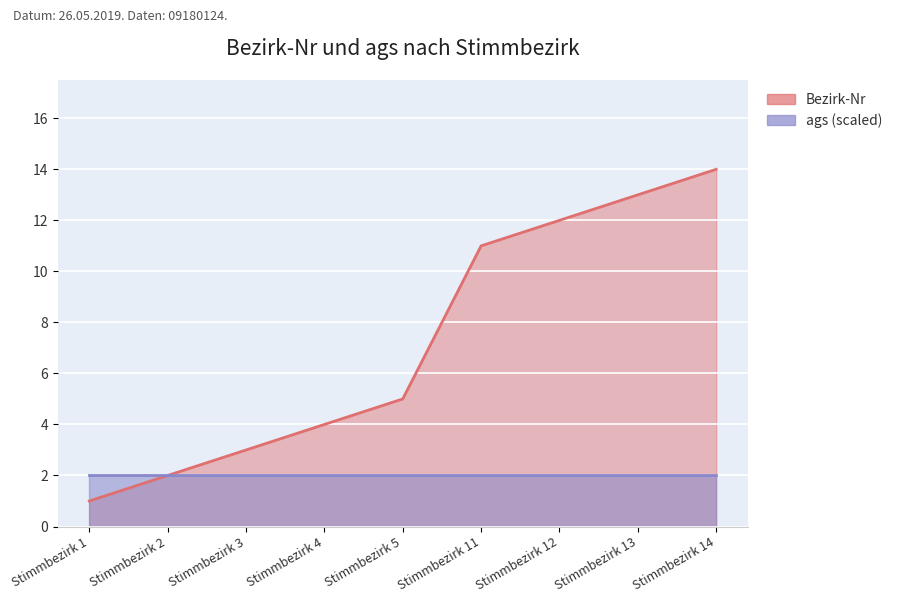

Between Stimmbezirk 13 and Stimmbezirk 5, which is larger?

Stimmbezirk 13